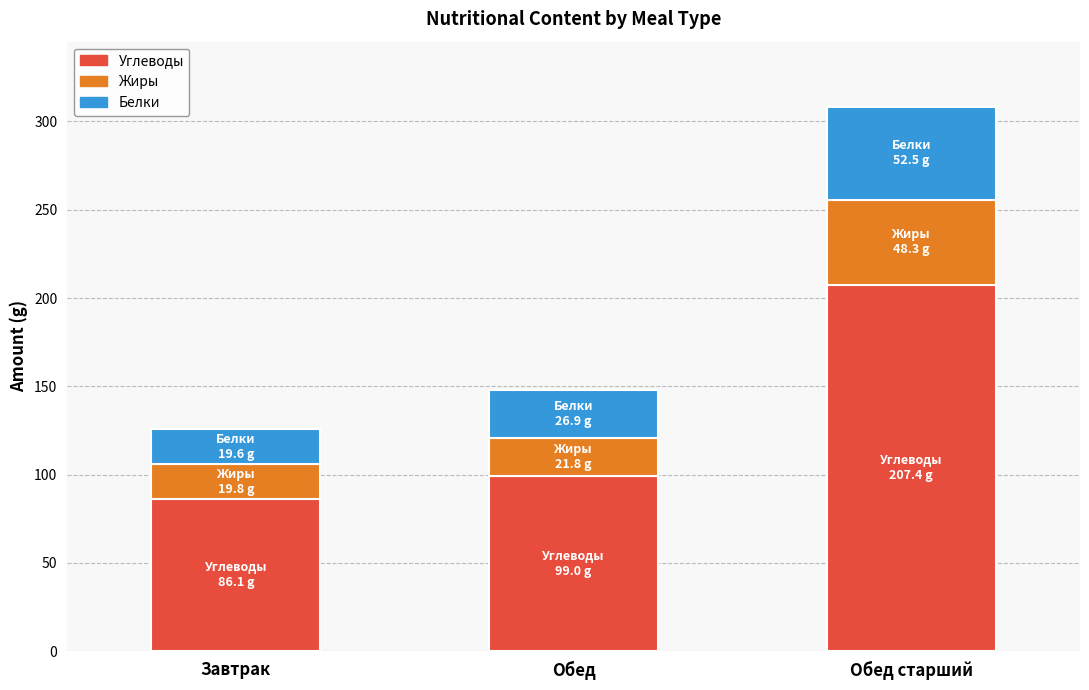

At which category is the sum across all series the highest?

Обед старший